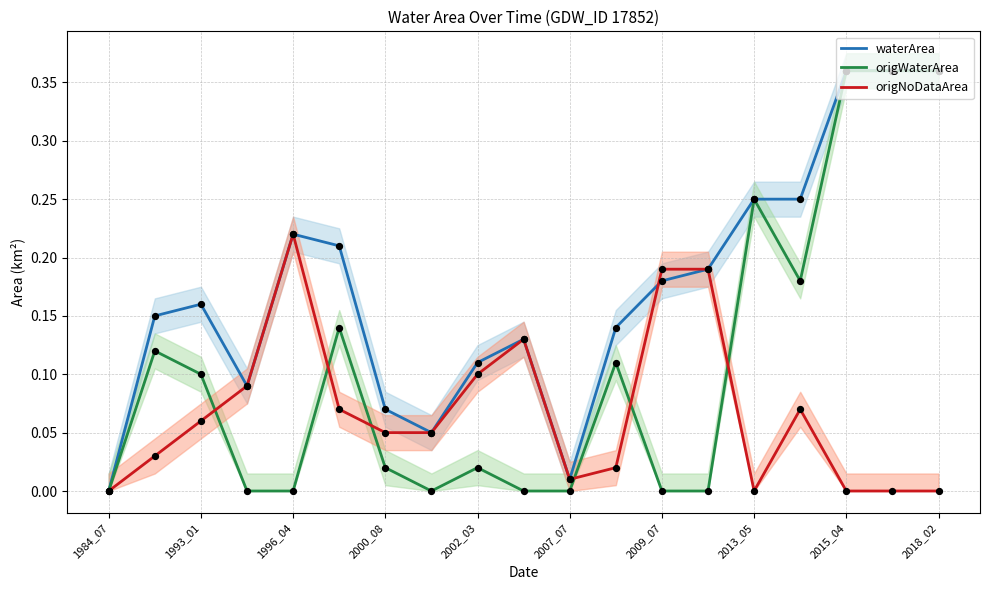

What are all the series names shown in the legend?

waterArea, origWaterArea, origNoDataArea